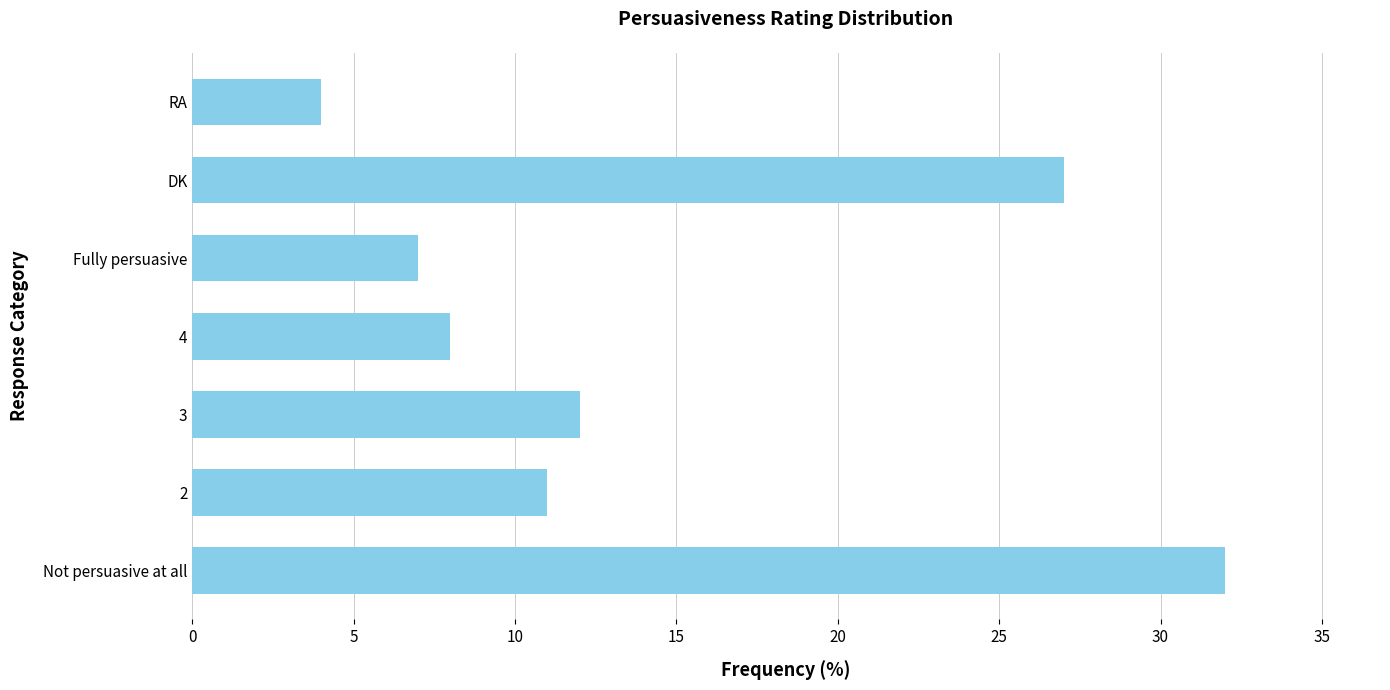

Rank the categories by value from lowest to highest.

RA, Fully persuasive, 4, 2, 3, DK, Not persuasive at all